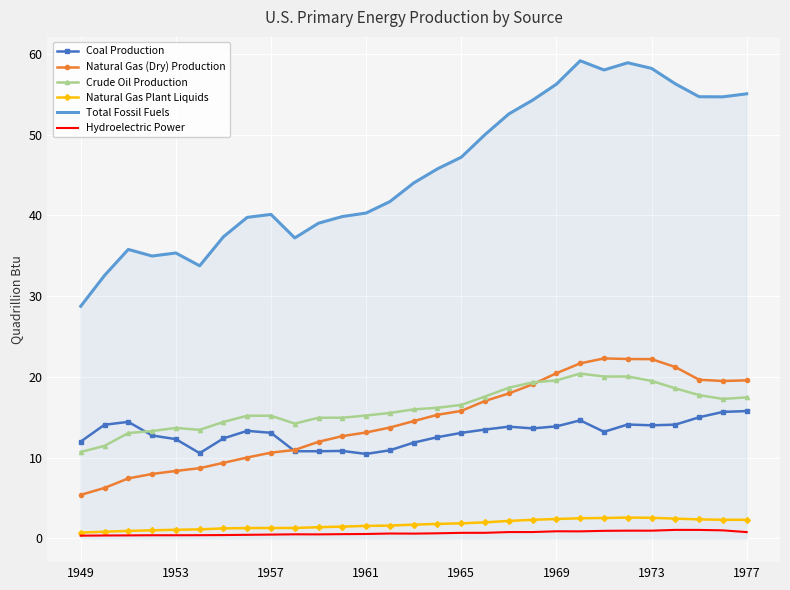

What is the maximum value for Crude Oil Production?

20.4